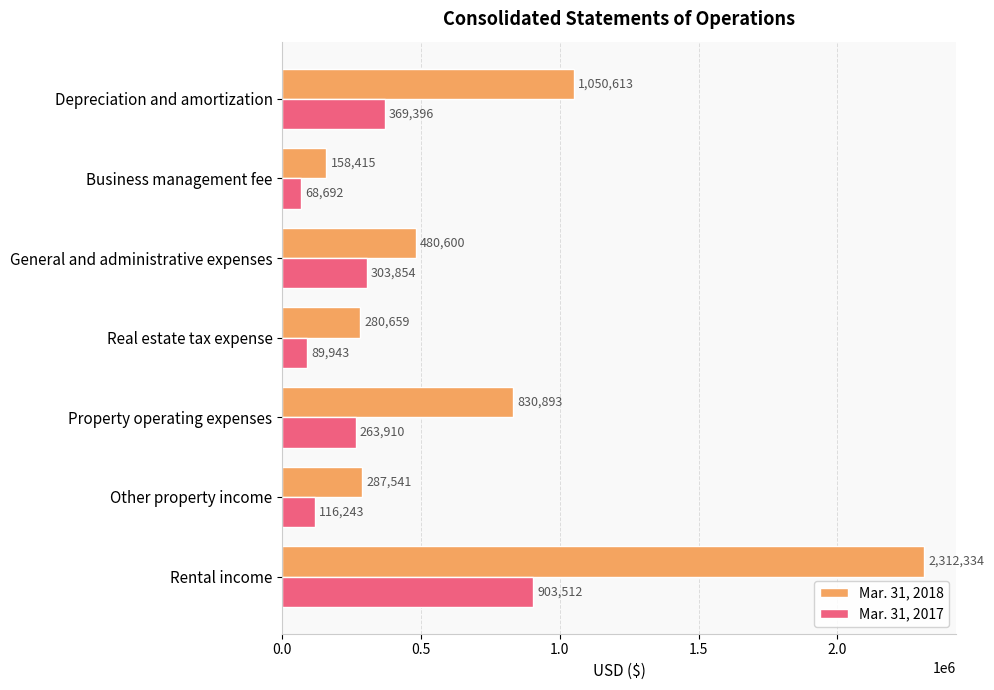

The value of Mar. 31, 2018 at Depreciation and amortization is 1050613. True or false?

True